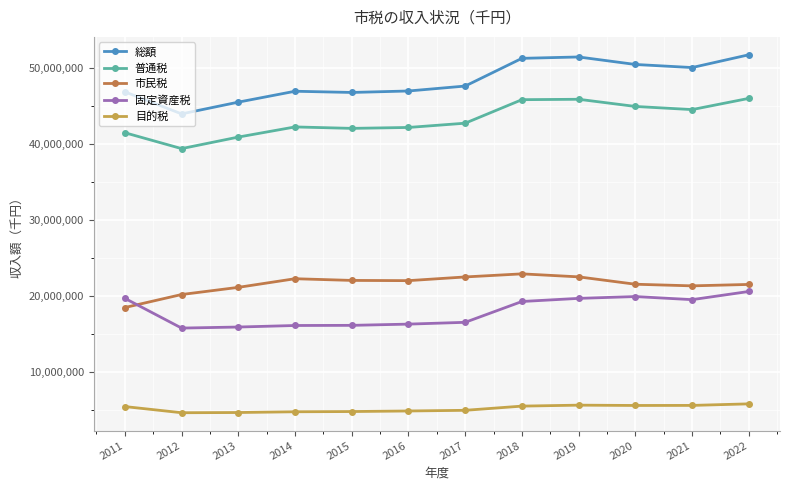

What is the value of the 市民税 point at the 3rd from the left?

21099474